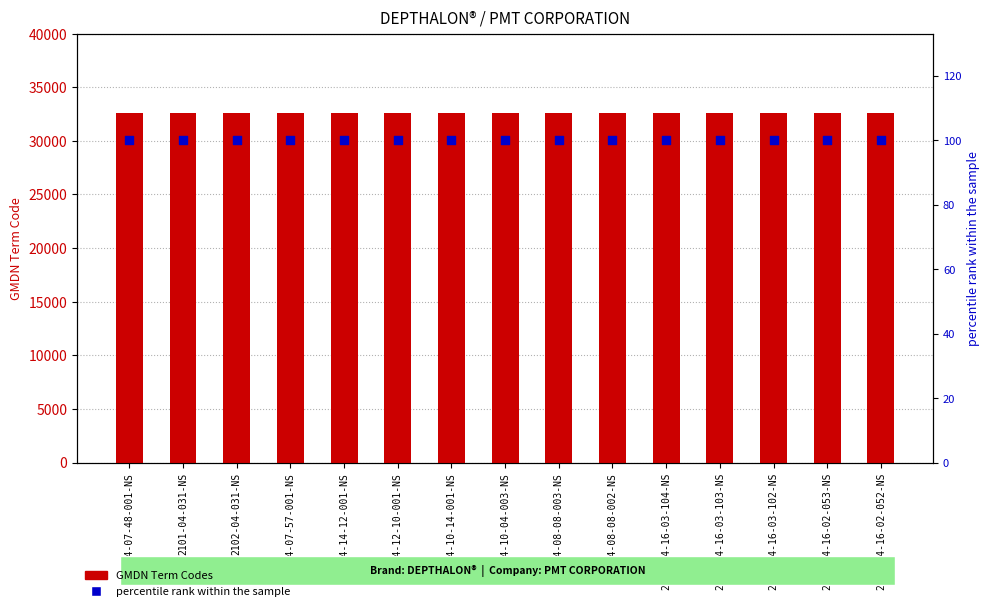

Is the value of GMDN Term Codes at 2104-04-16-03-104-NS greater than the value of percentile rank within the sample at 2101-04-031-NS?

Yes